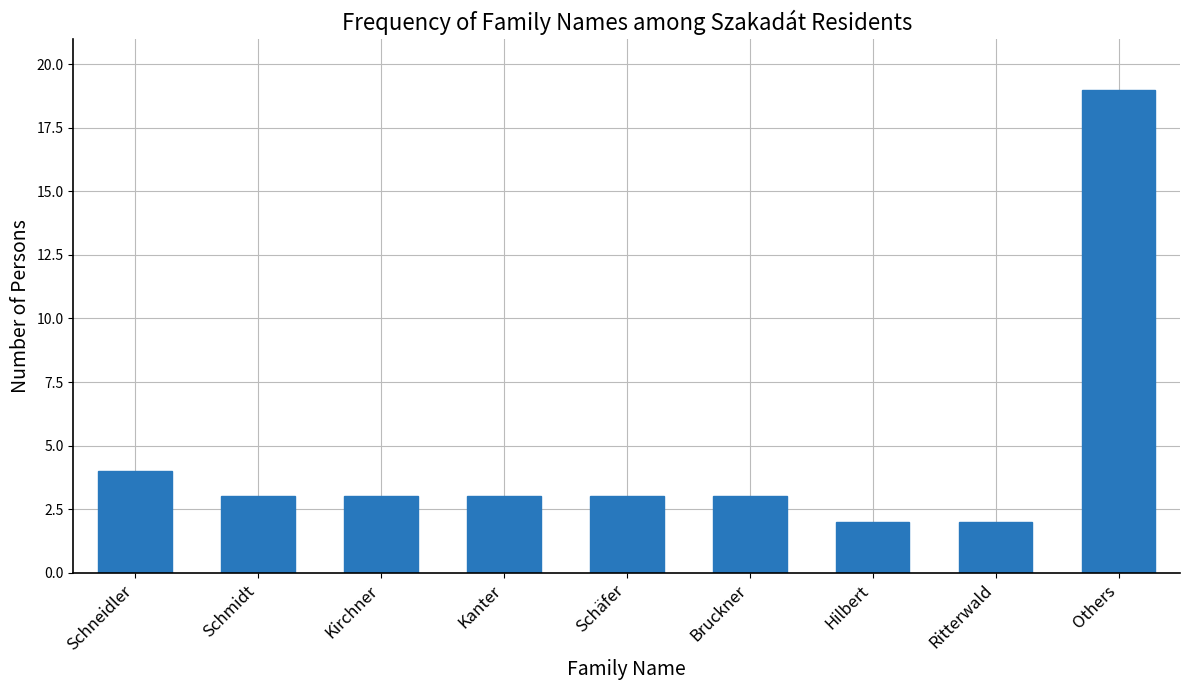

Reading left to right, extract all data points from this chart.

4	3	3	3	3	3	2	2	19